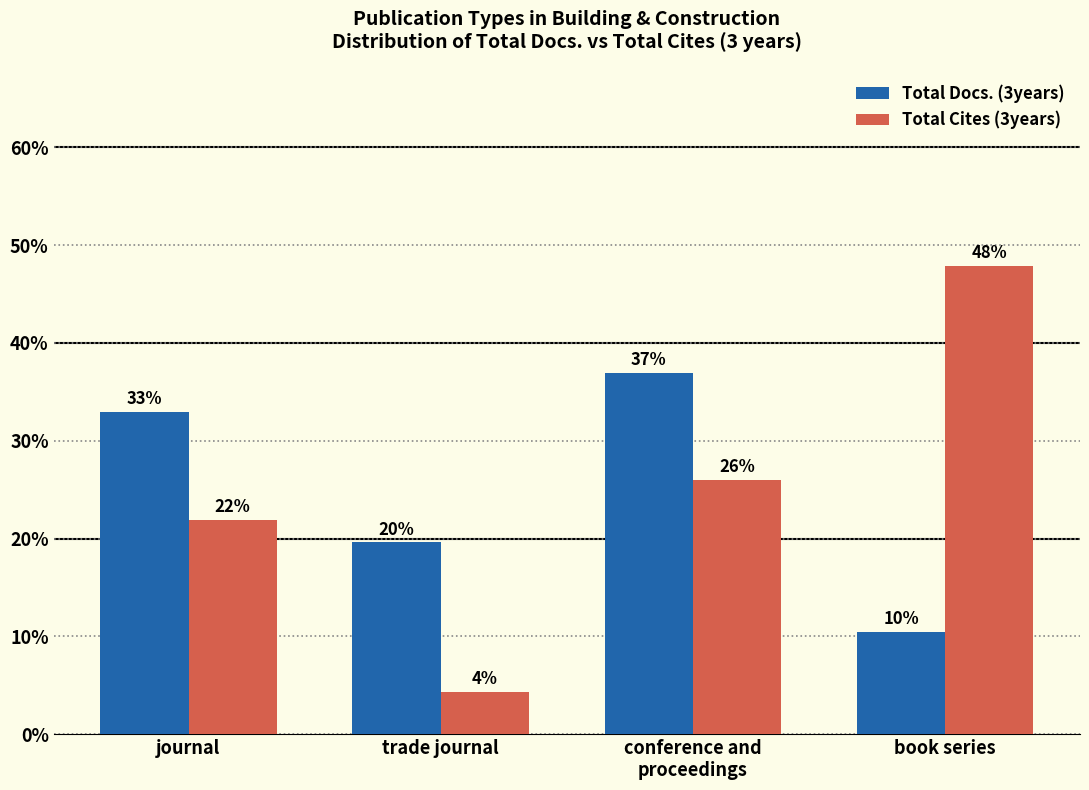

At how many categories does at least one series exceed 15?

4